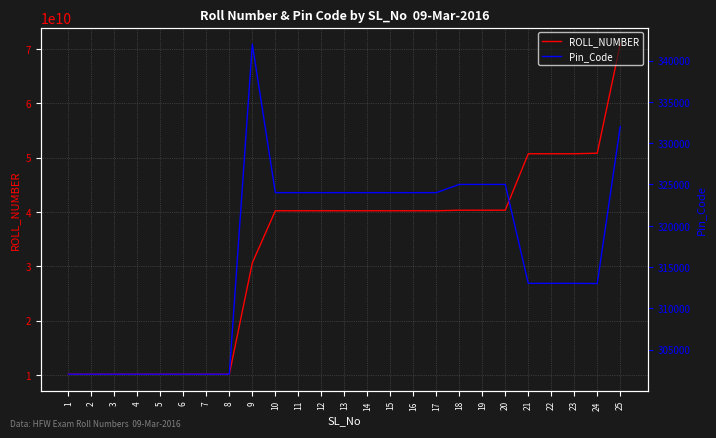

Read the ROLL_NUMBER value at 20, to the nearest 100.

40310480600